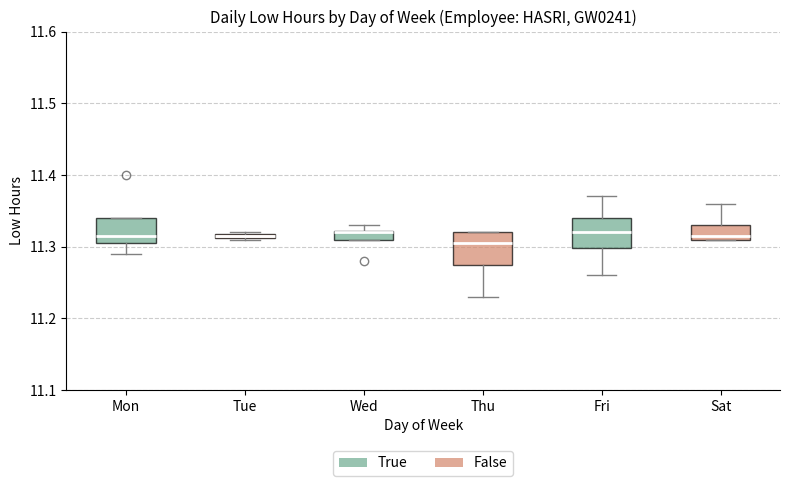

Where does the median line of the box for Fri sit on the y-axis? The values are not printed on the chart, so give them approximately, as read against the axis.

11.32